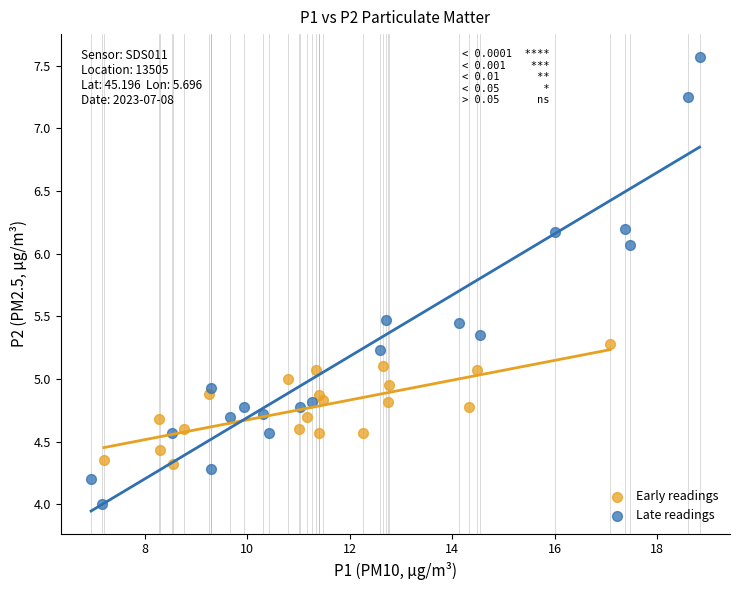

Which series contains the lowest Y value?

Late readings